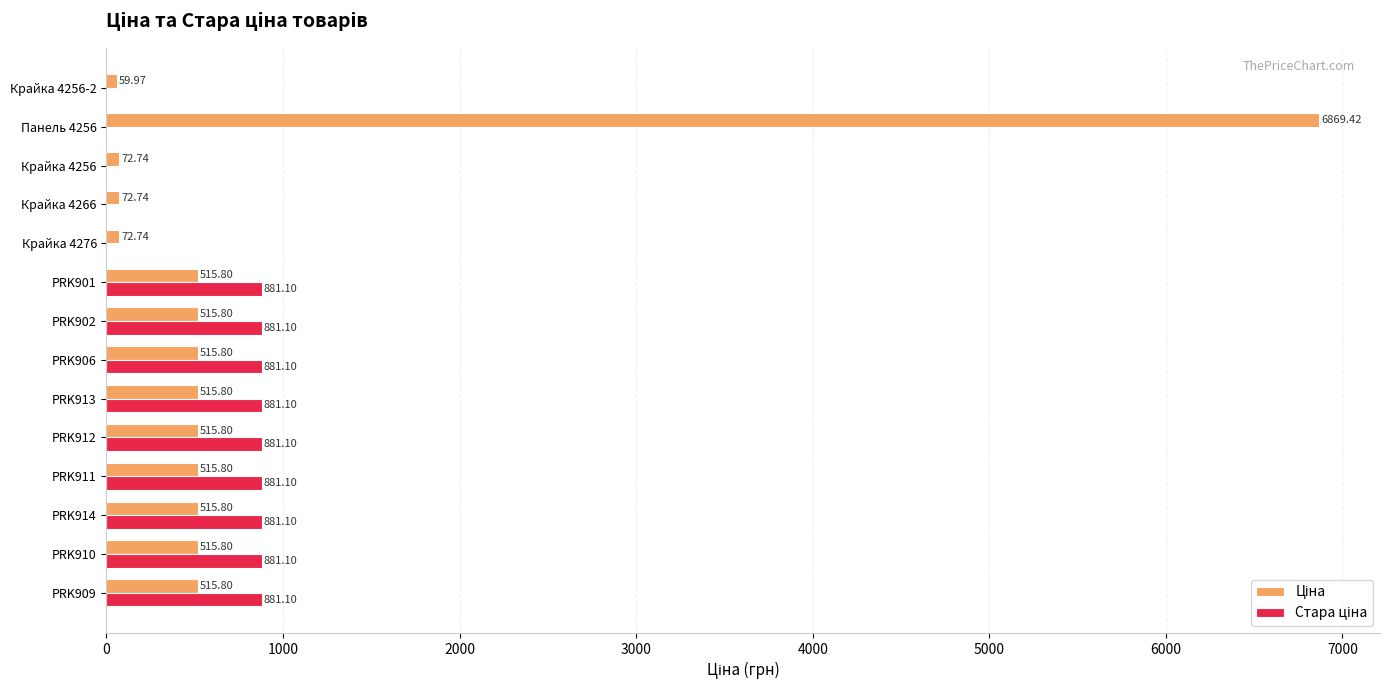

At which category is the sum across all series the highest?

Панель 4256